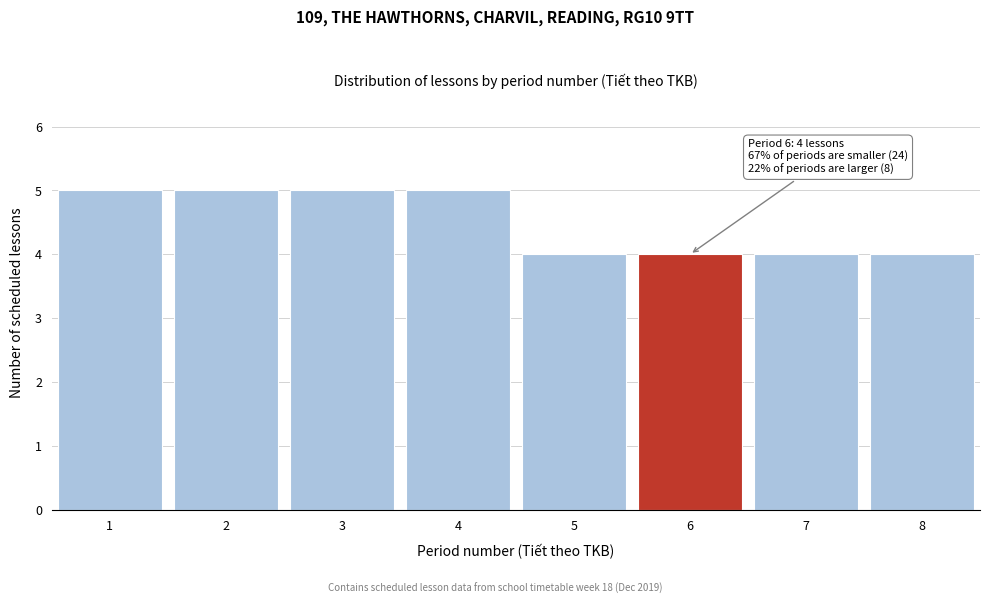

Reading right to left, what are all the values shown in this chart?

8=4	7=4	6=4	5=4	4=5	3=5	2=5	1=5